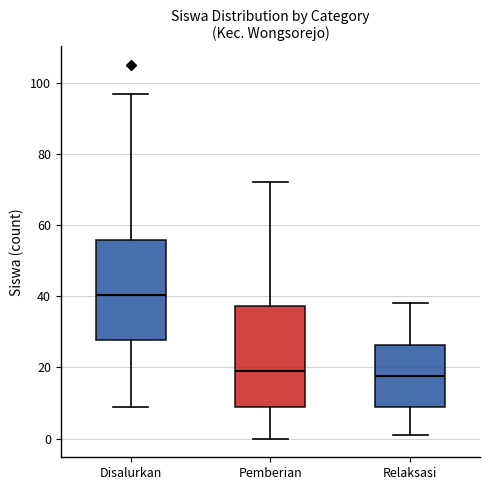

Reading left to right, transcribe this box plot: for each box, give where its median line is, the range the box spans, and where its two whiskers end, as read against the y-axis. The values are not printed on the chart, so give them approximately, as read against the axis.

Disalurkan: median 40, box 28 to 56, whiskers 10 to 98
Pemberian: median 20, box 10 to 38, whiskers 0 to 72
Relaksasi: median 18, box 8 to 26, whiskers 2 to 38